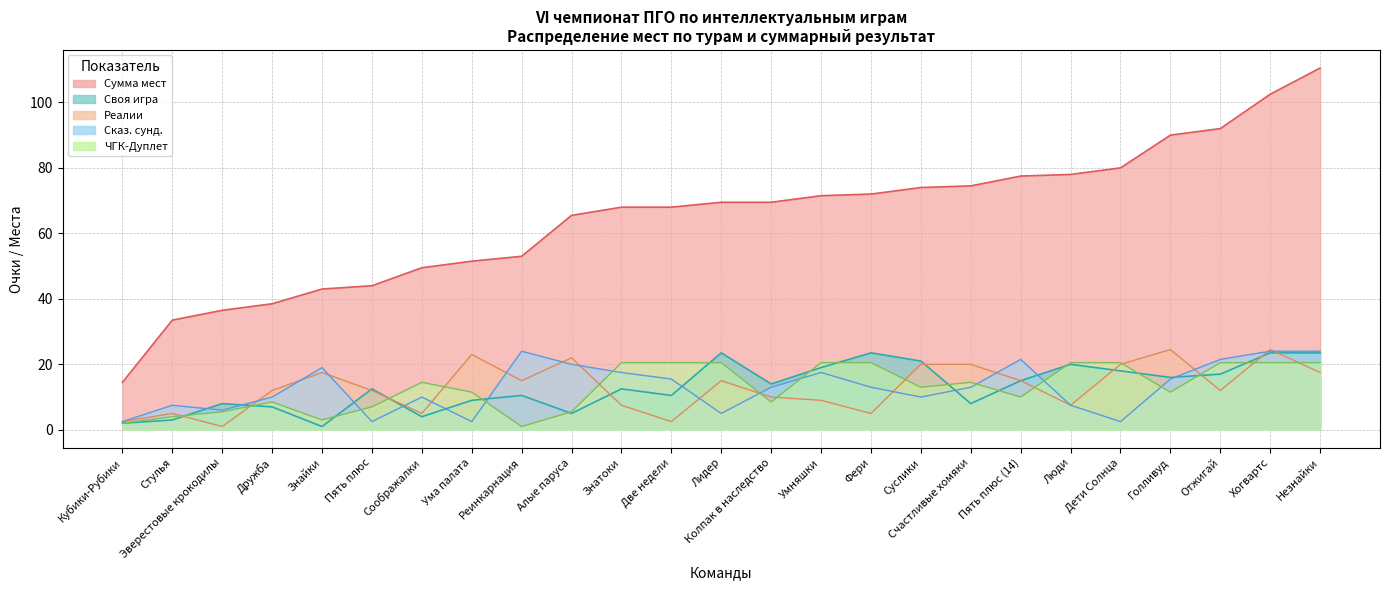

What is the difference between the maximum and second lowest values in the Своя игра series?

21.5